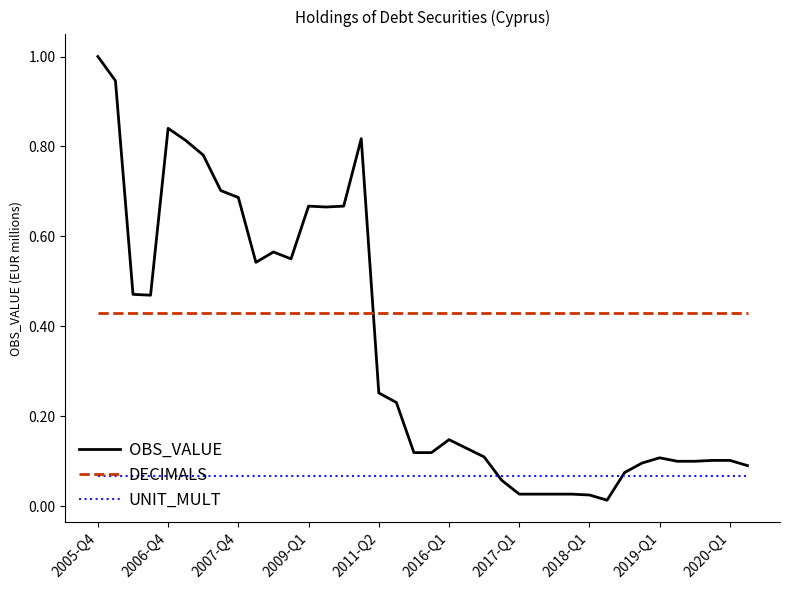

True or false: UNIT_MULT and DECIMALS intersect in this chart.

False